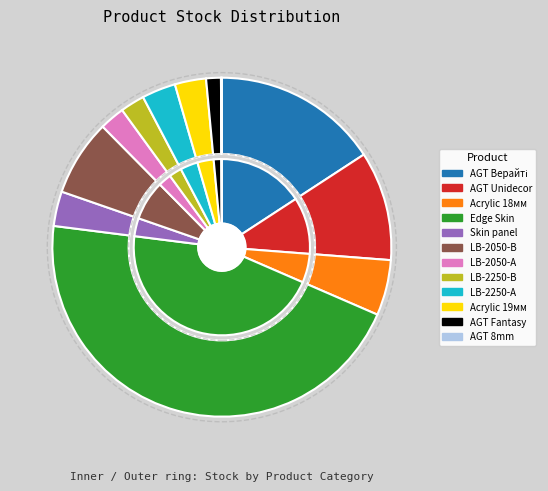

The Edge Skin Arena slice represents 45% of the pie. True or false?

True